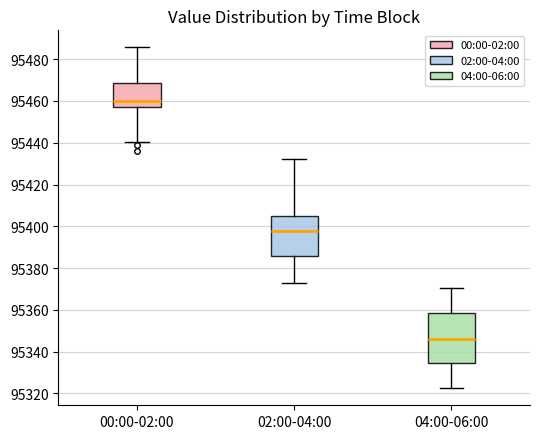

Which box has the highest median line?

00:00-02:00